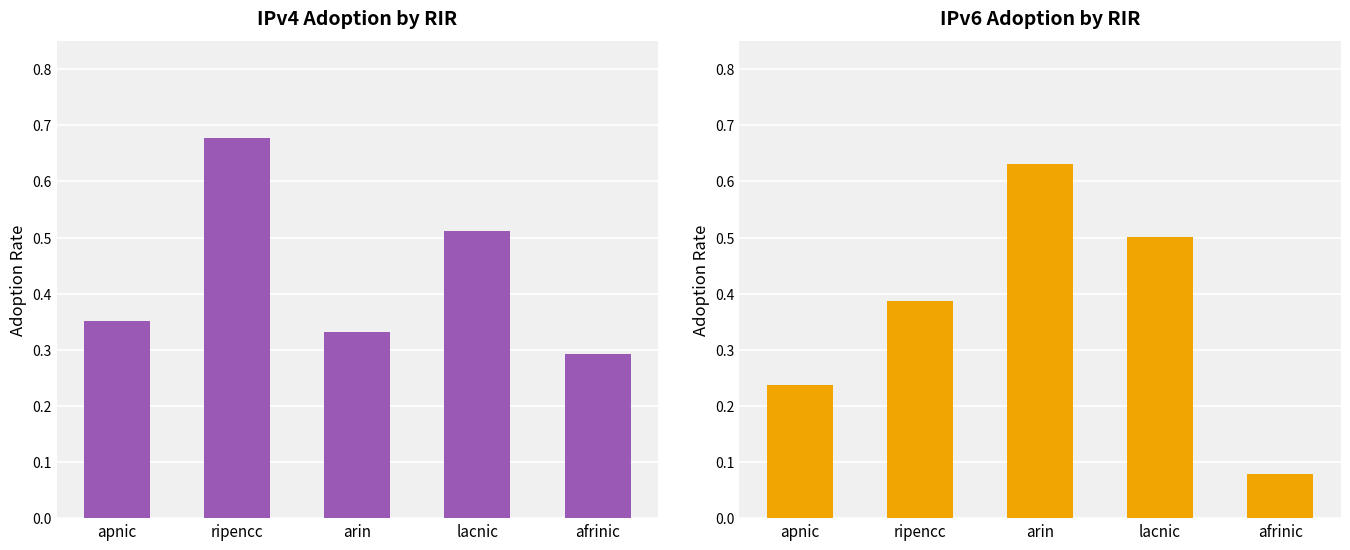

What are all the series names shown in the legend?

IPv4 adoption, IPv6 adoption